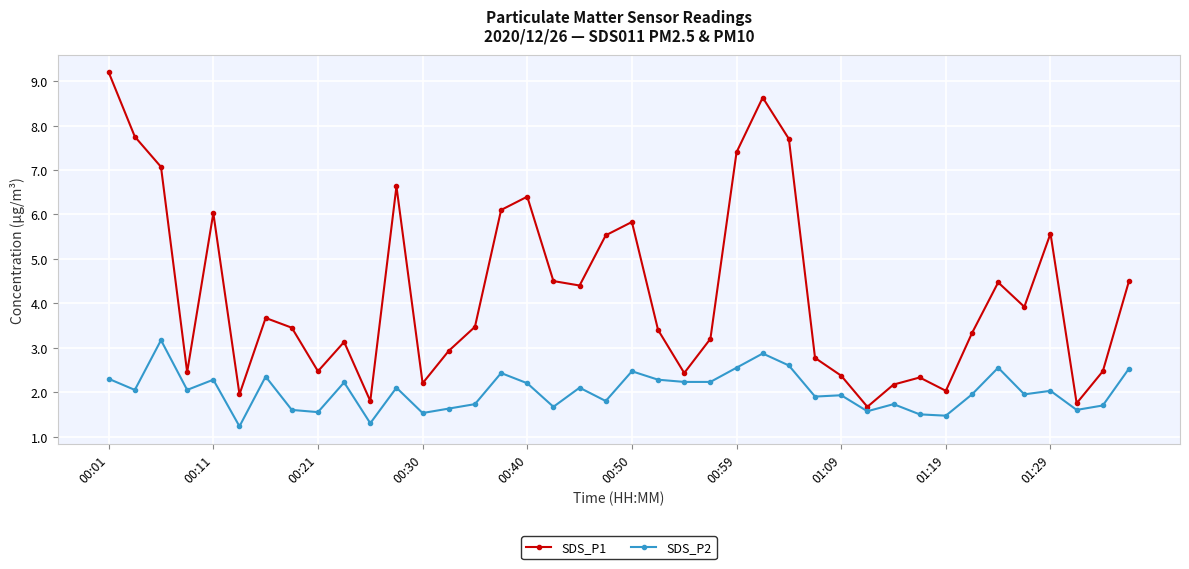

How many data points in SDS_P1 are less than 3?

15